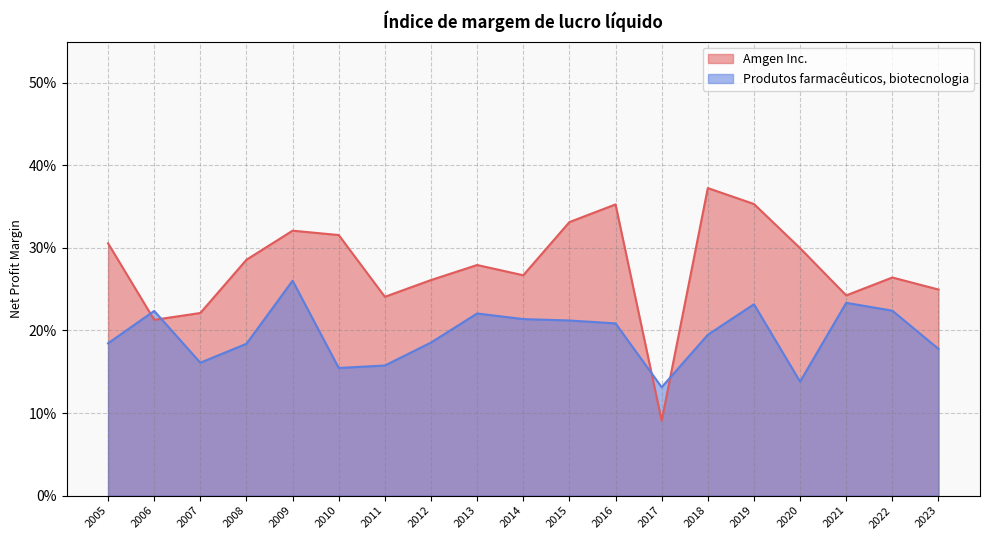

The Amgen Inc. series shows 0.3 at 2009. True or false?

True